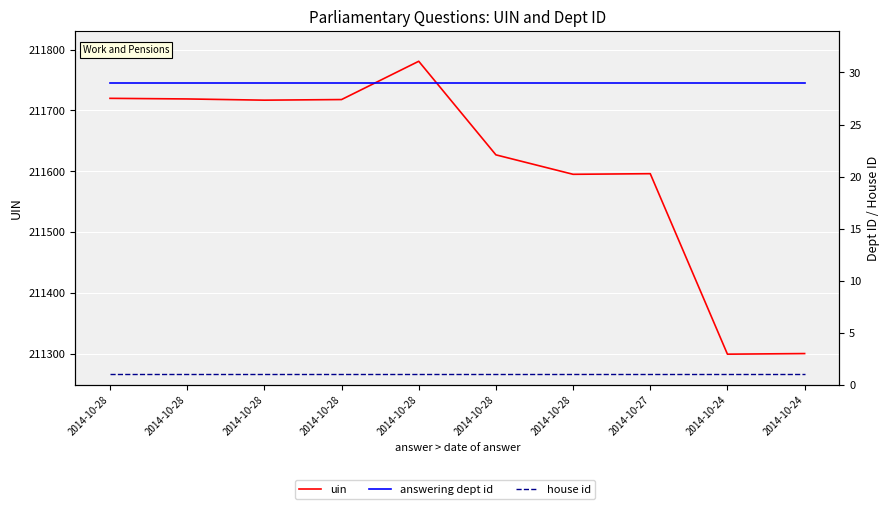

What is the minimum value for uin?

211299